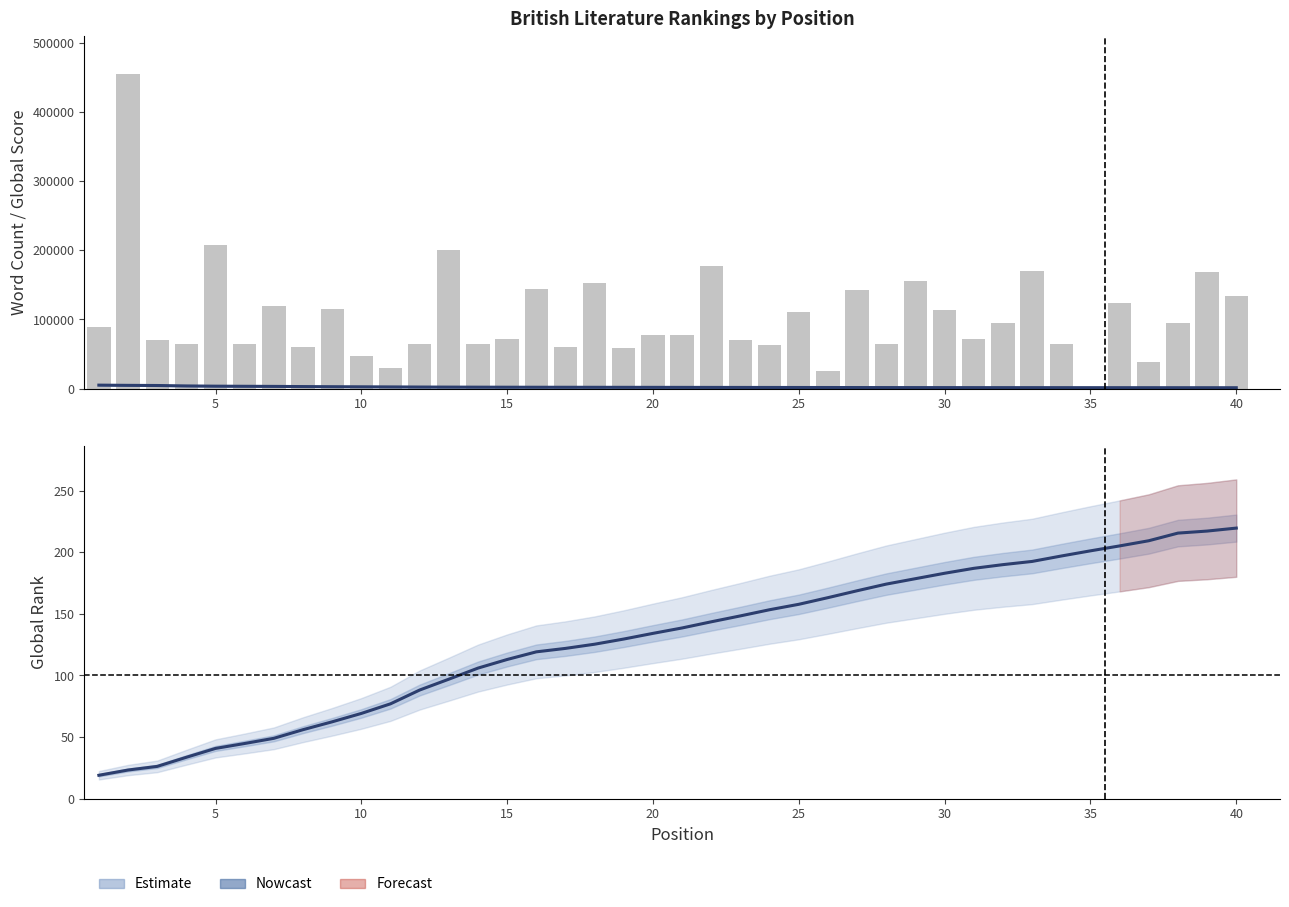

What is the value of the Global Score (smoothed) bar at the 20th from the left?

1853.0